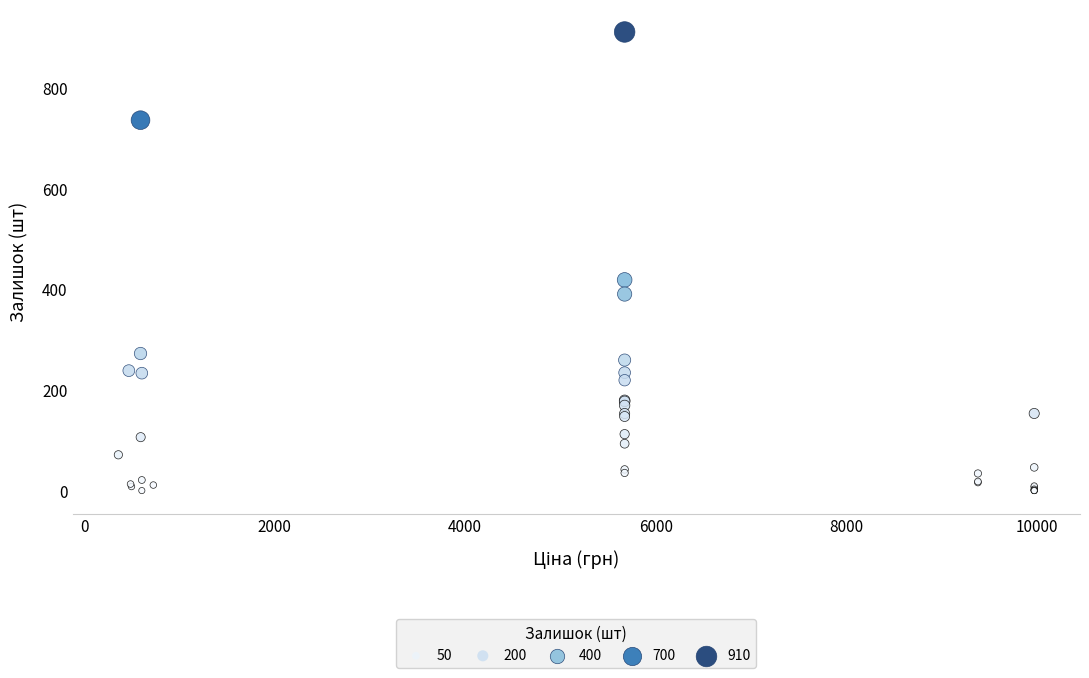

What Y value in the scatter plot is closest to 455?

418